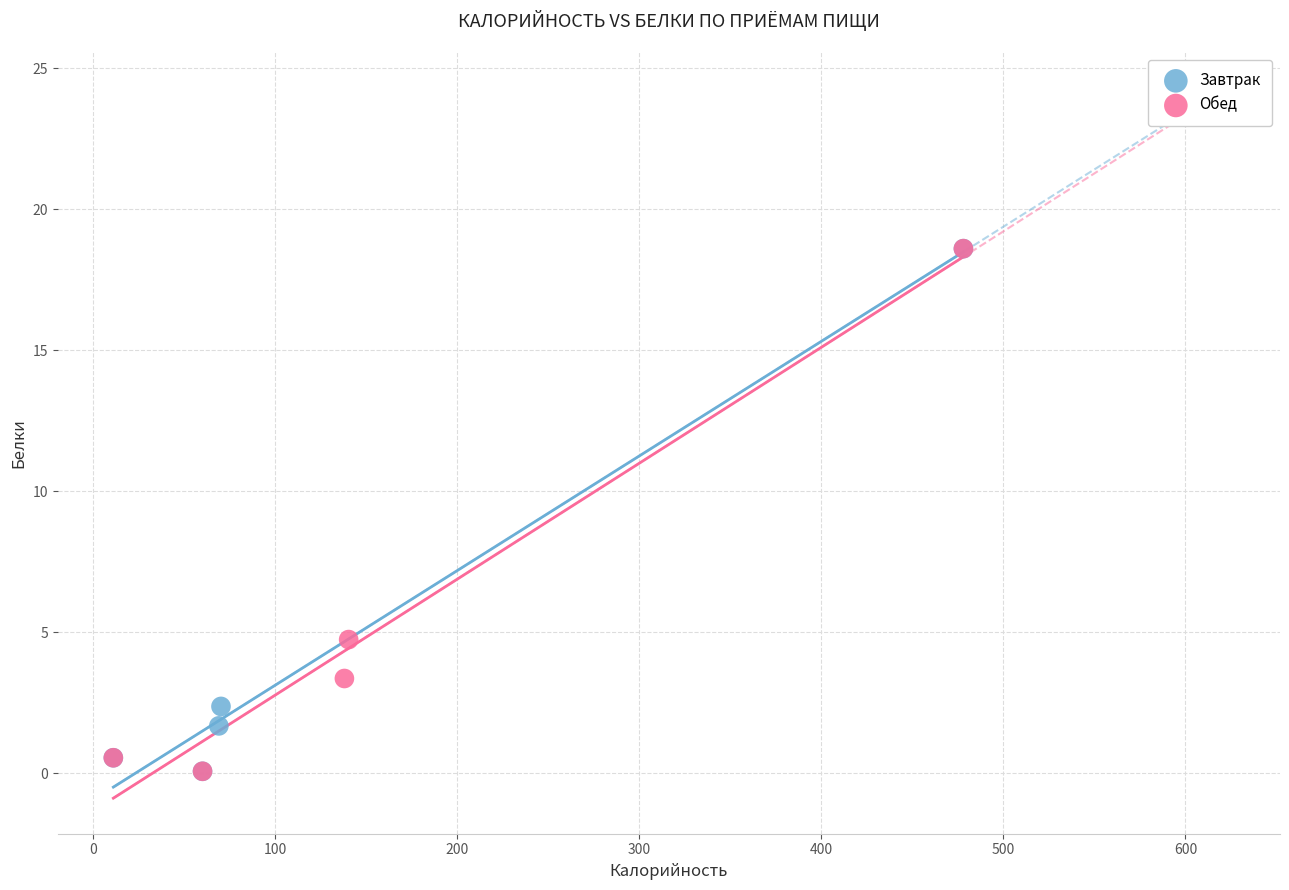

What are all the series names shown in the legend?

Завтрак, Обед